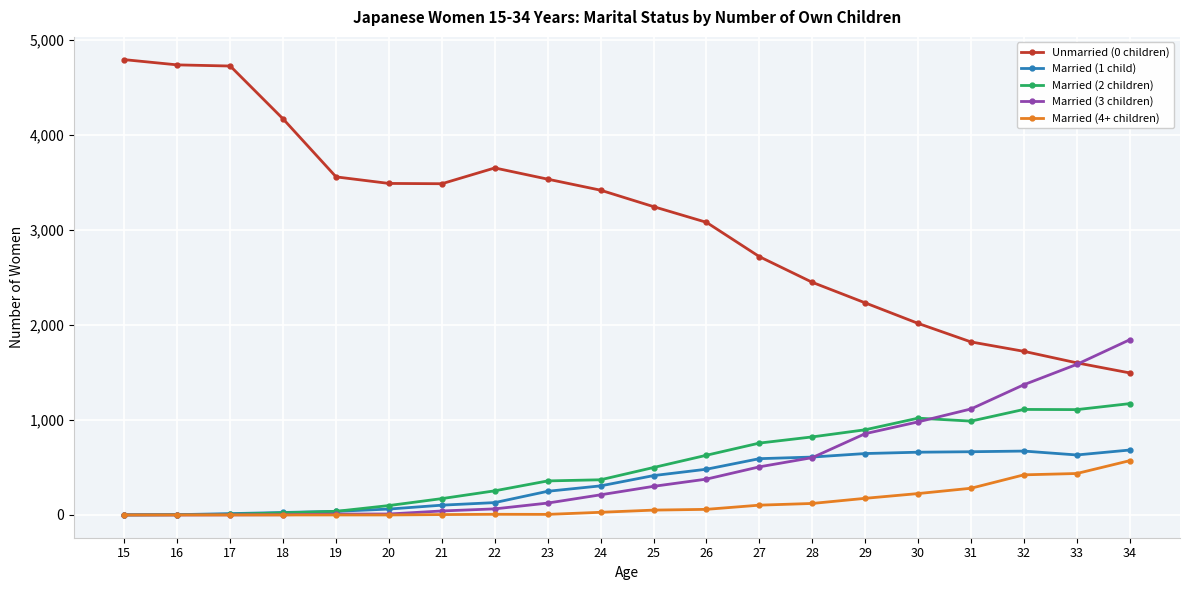

What is the difference between the maximum and second lowest values in the Married (3 children) series?

1843